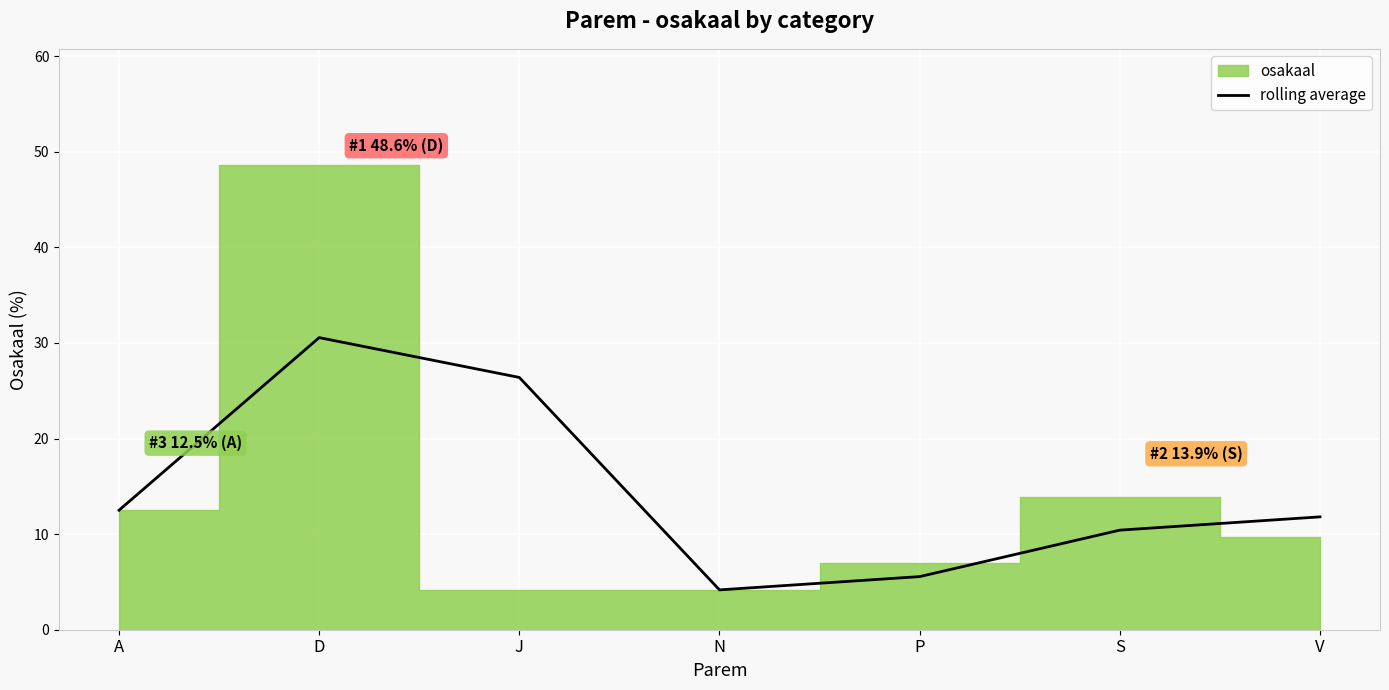

Which category has the lowest value in the rolling average series?

N